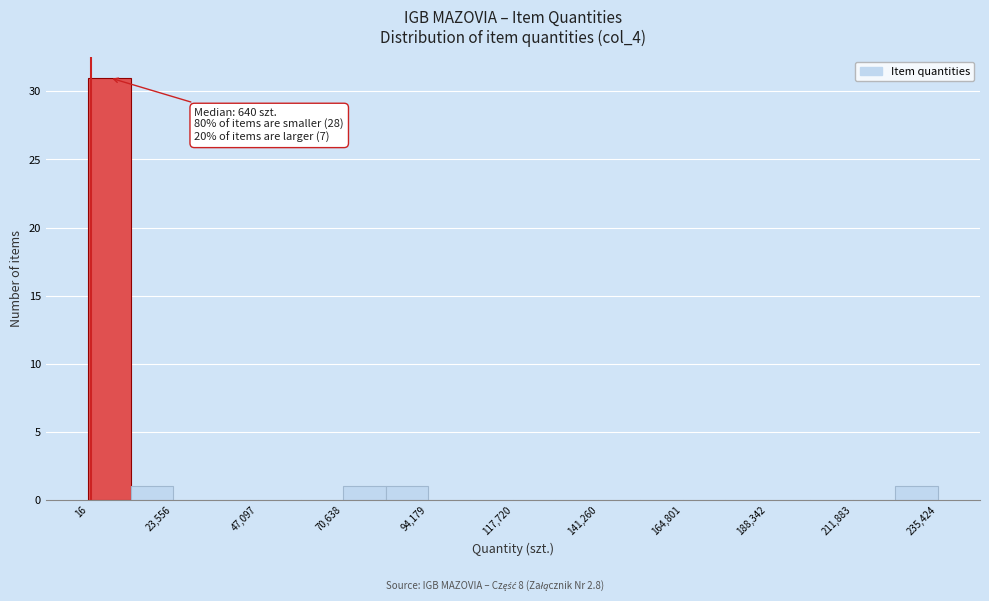

Around what value on the x-axis is the tallest bar? Give the approximate position of its centre, as read against the axis.

5000